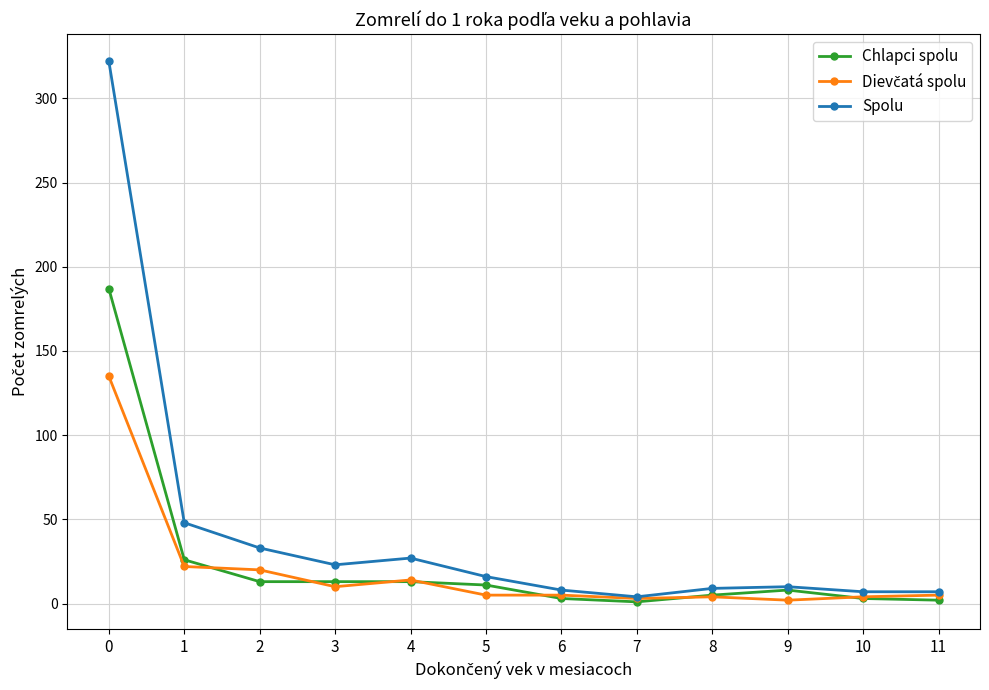

Which series has the largest total across all categories?

Spolu